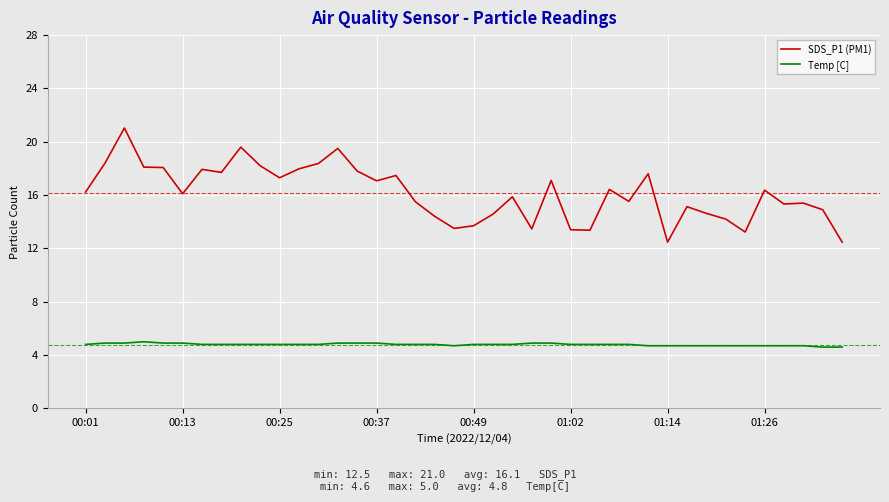

Which series has the largest total across all categories?

SDS_P1 (PM1)